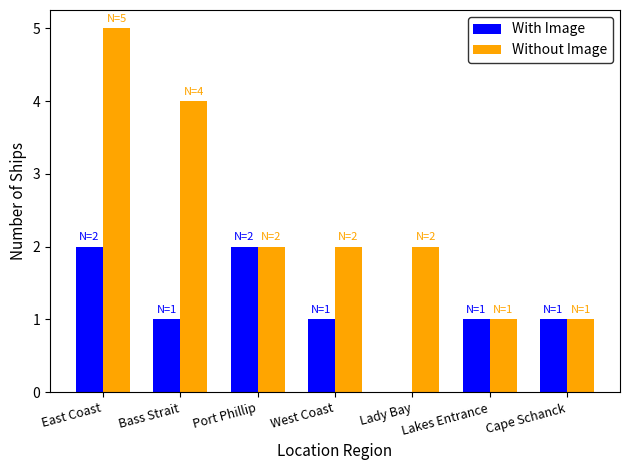

Reading left to right, transcribe all the data shown in this chart.

With Image: East Coast=2	Bass Strait=1	Port Phillip=2	West Coast=1	Lady Bay=0	Lakes Entrance=1	Cape Schanck=1
Without Image: East Coast=5	Bass Strait=4	Port Phillip=2	West Coast=2	Lady Bay=2	Lakes Entrance=1	Cape Schanck=1